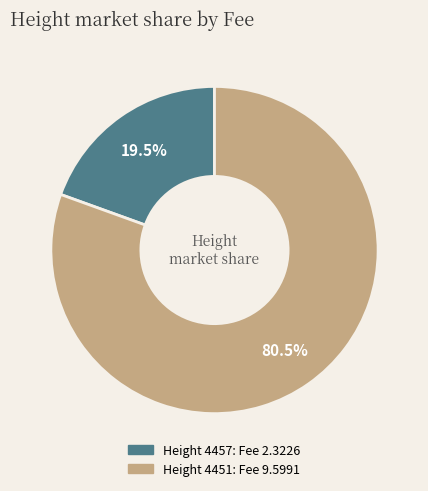

Does any single category account for the majority?

Yes